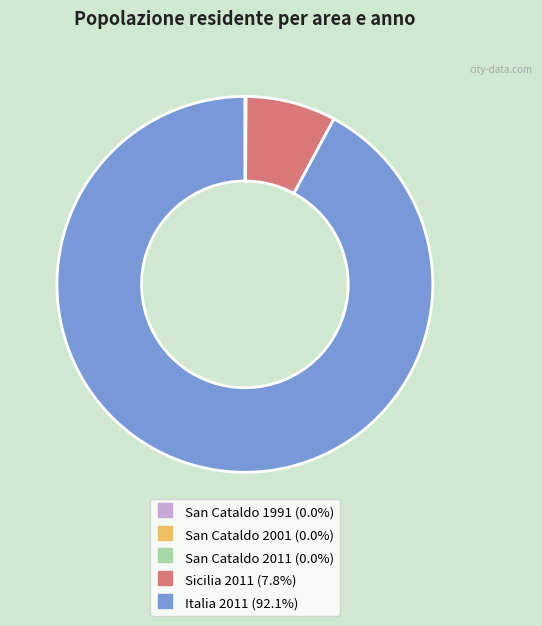

Which has a higher value, Italia 2011 or Sicilia 2011?

Italia 2011